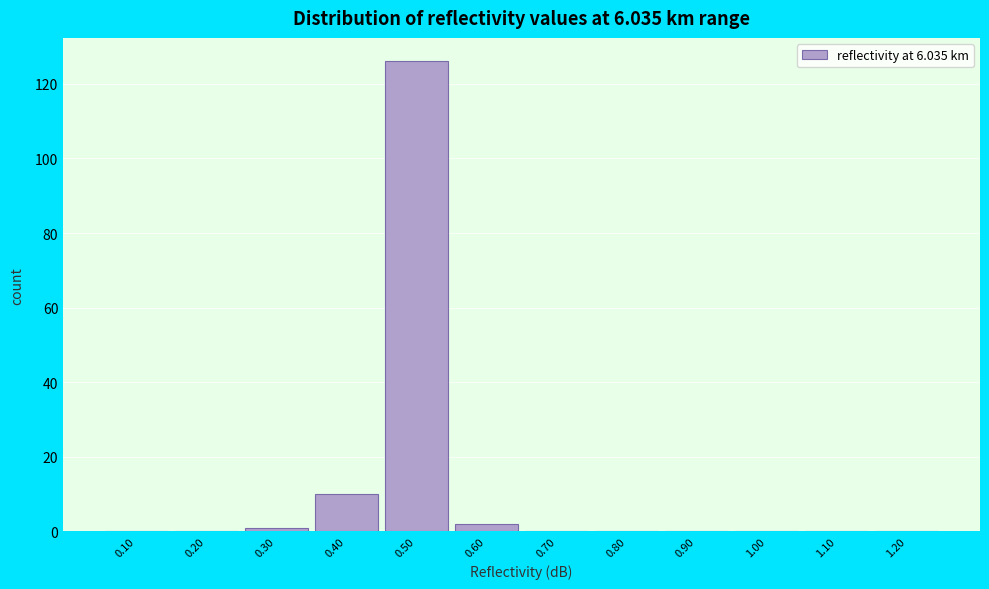

Reading left to right, transcribe this chart: for each bar, give the range it covers on the x-axis and its height. The values are not printed on the chart, so give them approximately, as read against the axis.

0.05 to 0.15: 0
0.15 to 0.25: 0
0.25 to 0.35: under 2
0.35 to 0.45: 10
0.45 to 0.55: 126
0.55 to 0.65: 2
0.65 to 0.75: 0
0.75 to 0.85: 0
0.85 to 0.95: 0
0.95 to 1.05: 0
1.05 to 1.15: 0
1.15 to 1.25: 0